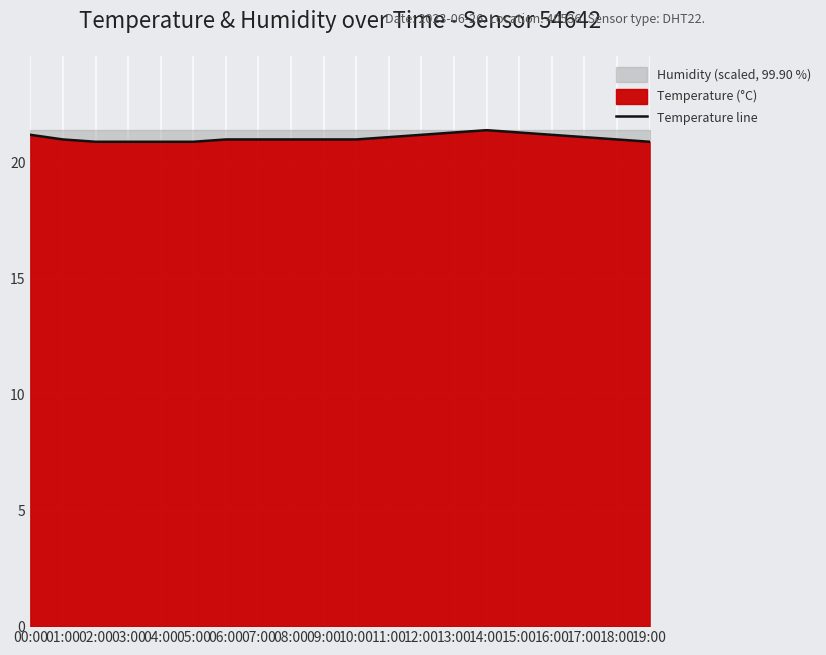

The chart shows a value of 6.7 at 16:00. True or false?

False